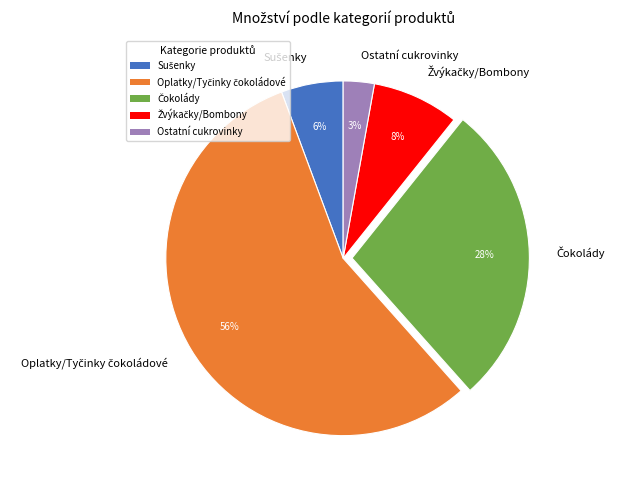

Is there any slice that represents more than half of the pie?

Yes